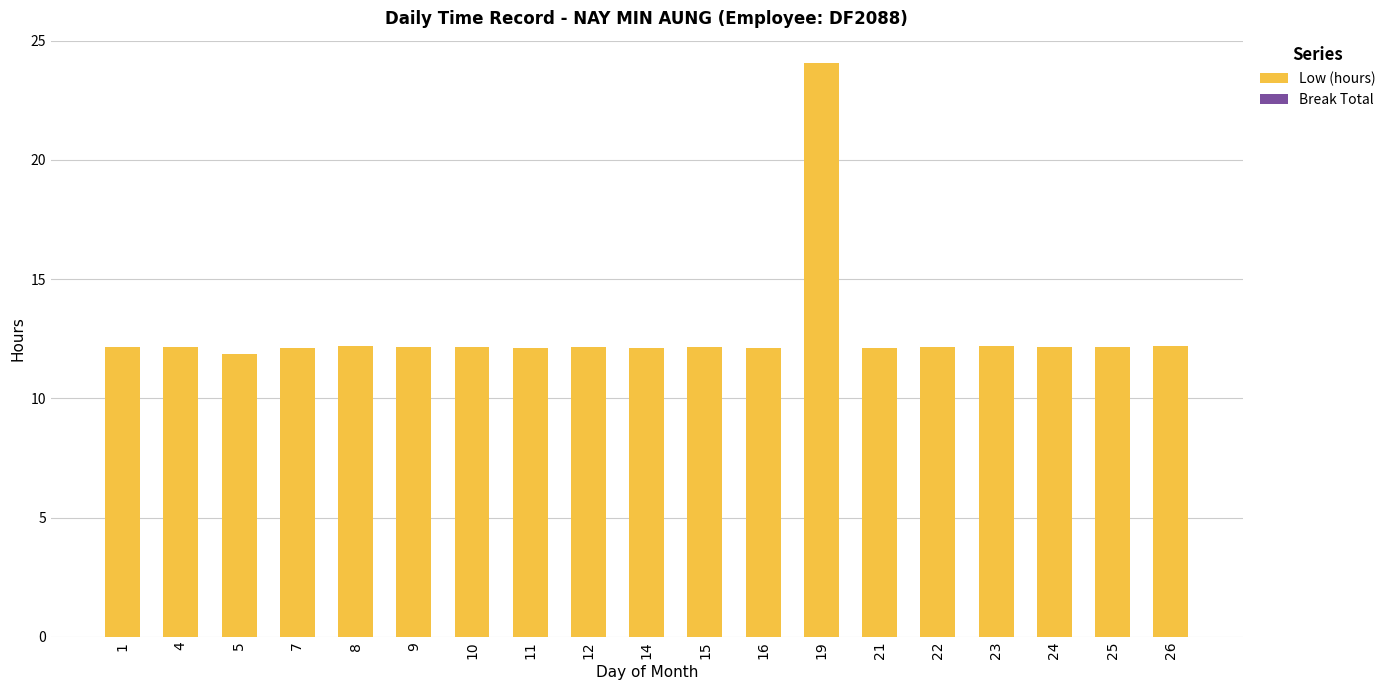

What is the spread (max minus min) of values at 26?

12.2